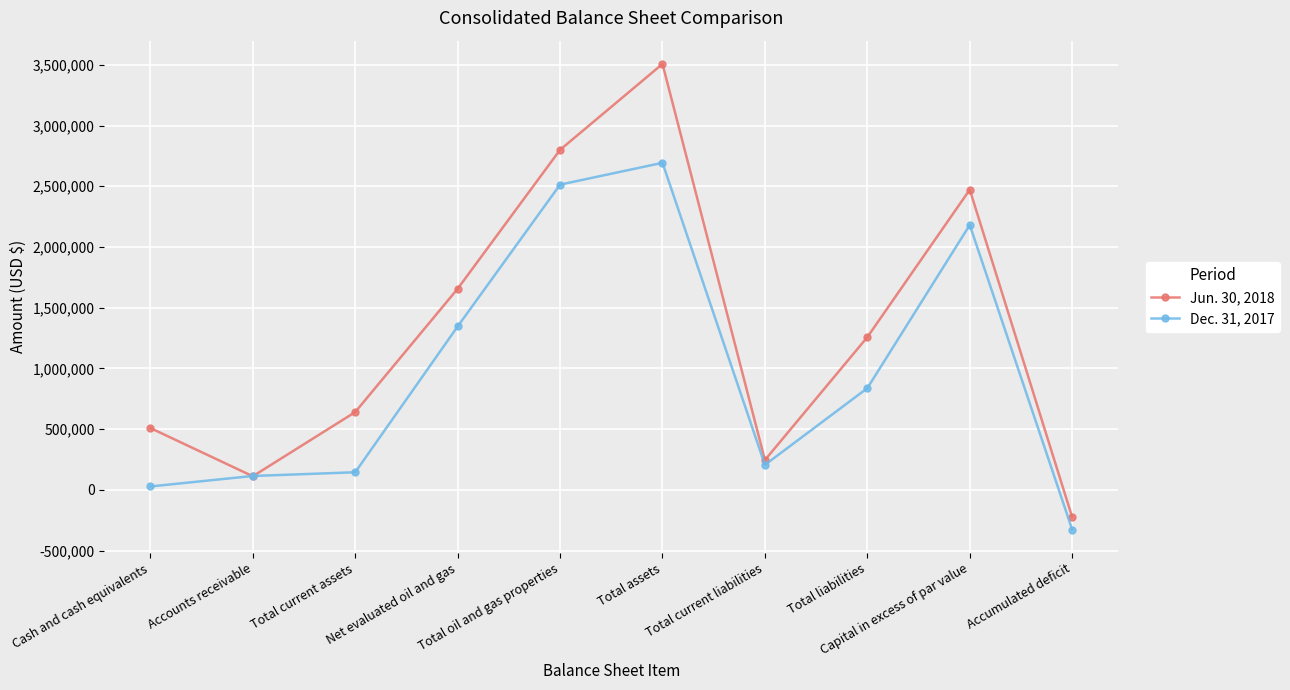

What is the minimum value shown in the chart?

-327426